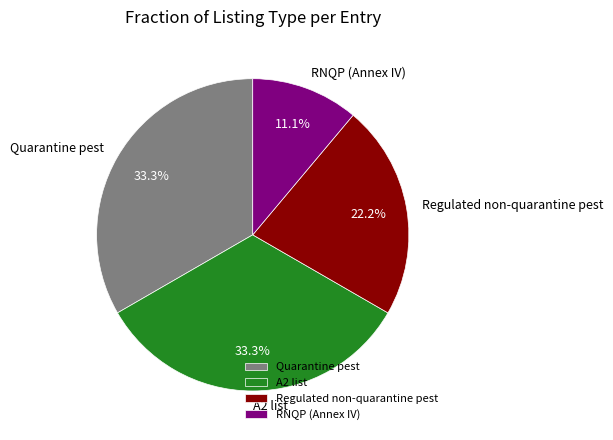

Which category has the smallest portion of the pie?

RNQP (Annex IV)